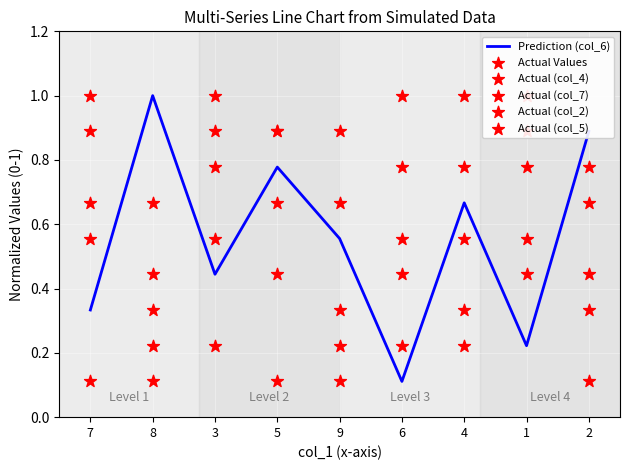

Is the value of Actual (col_7) at 7 greater than the value of Prediction (col_6) at 7?

Yes